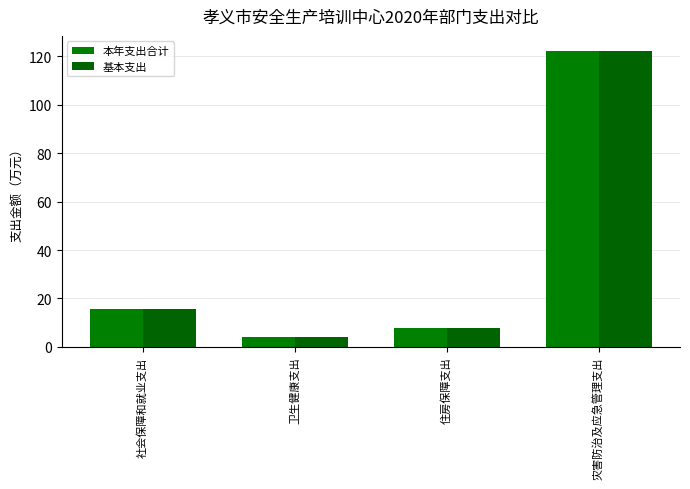

Between 社会保障和就业支出 and 卫生健康支出, which series saw the biggest shift?

本年支出合计